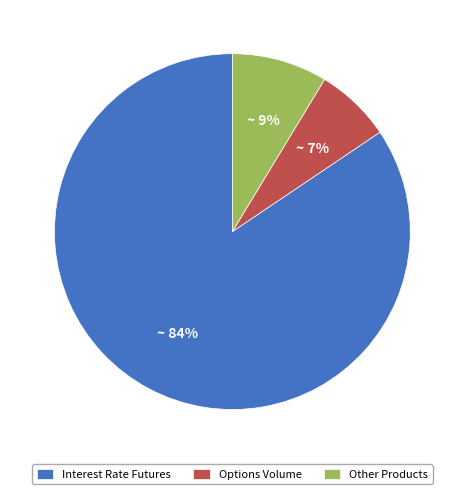

True or false: Other Products accounts for 9% of the total.

True